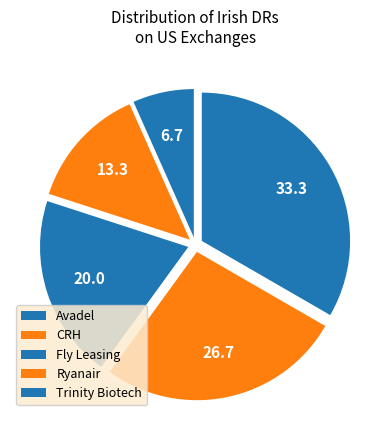

How many slices are in this pie chart?

5